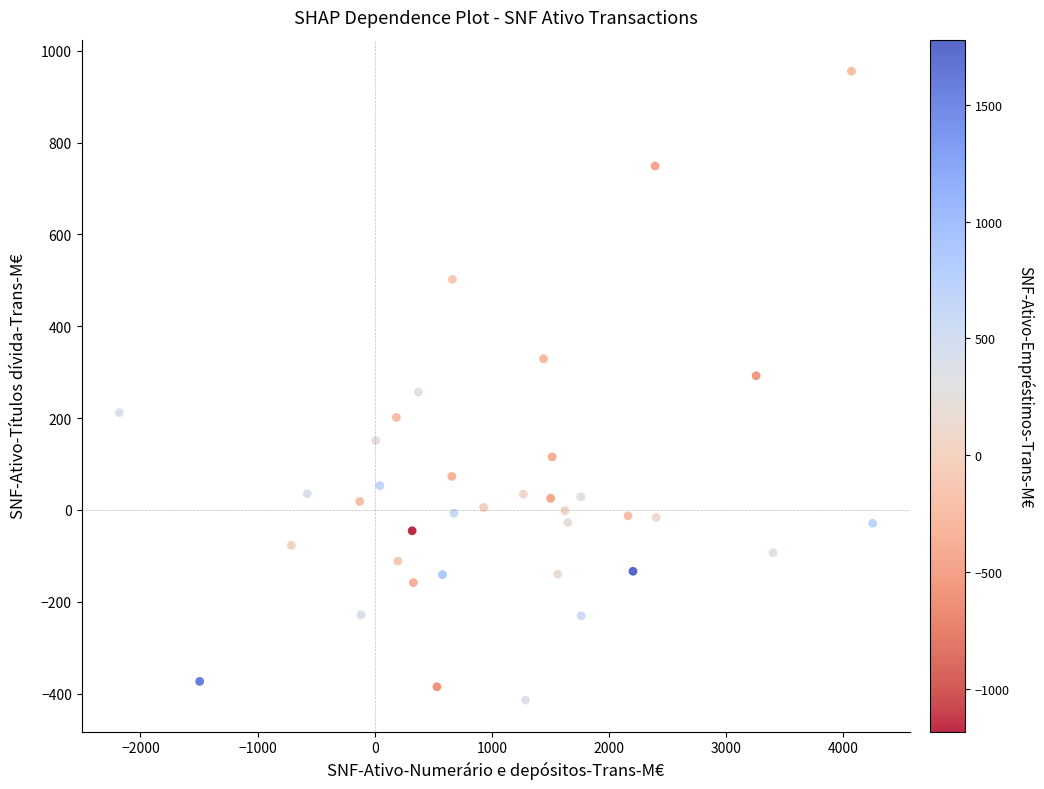

What is the range of X values (max minus min)?

6431.7